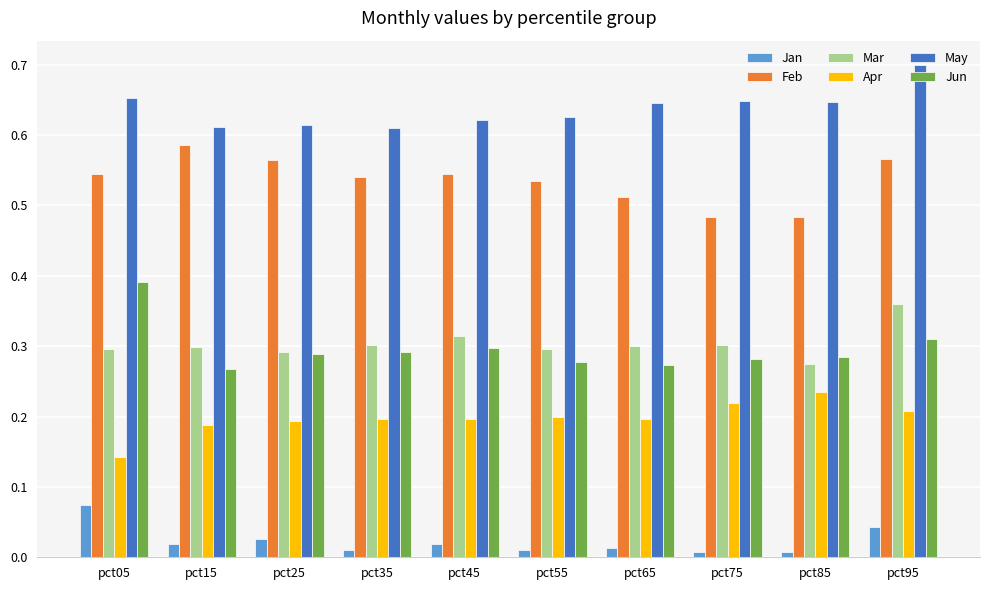

At which label does Mar reach its peak?

pct95